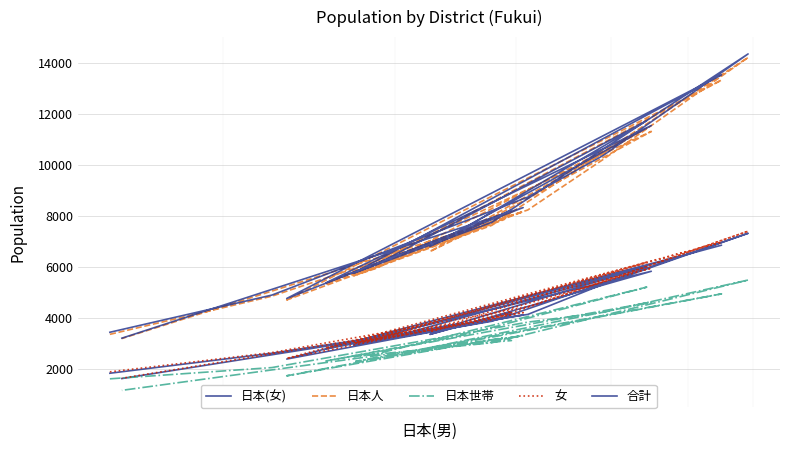

What is the difference between the maximum and minimum values in the 日本世帯 series?

4339